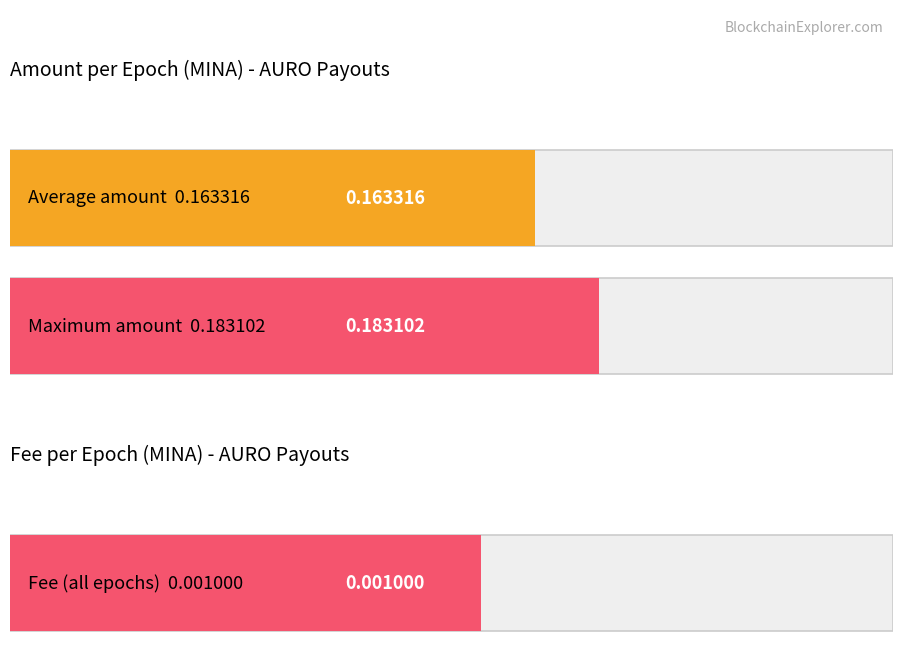

Does the chart contain stacked bars?

No